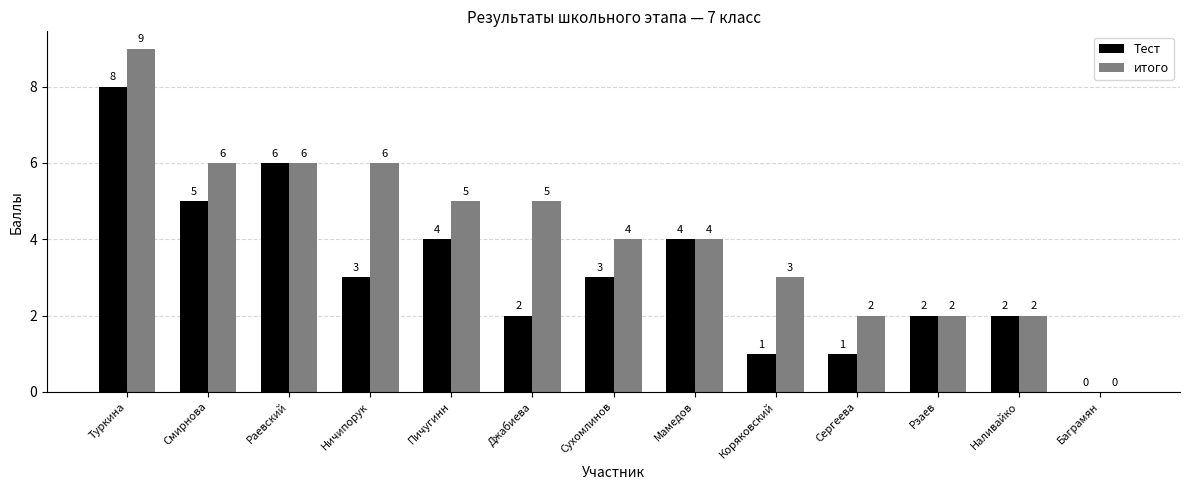

Is the value of Тест at Сухомлинов greater than the value of итого at Джабиева?

No